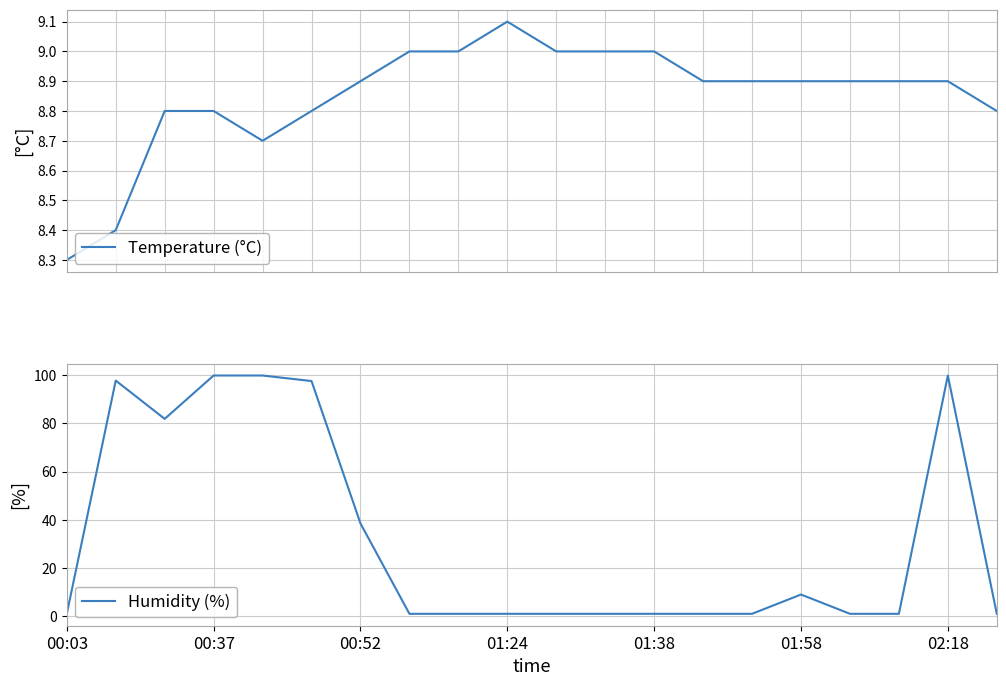

At which label is Humidity (%) closest to 50?

00:52